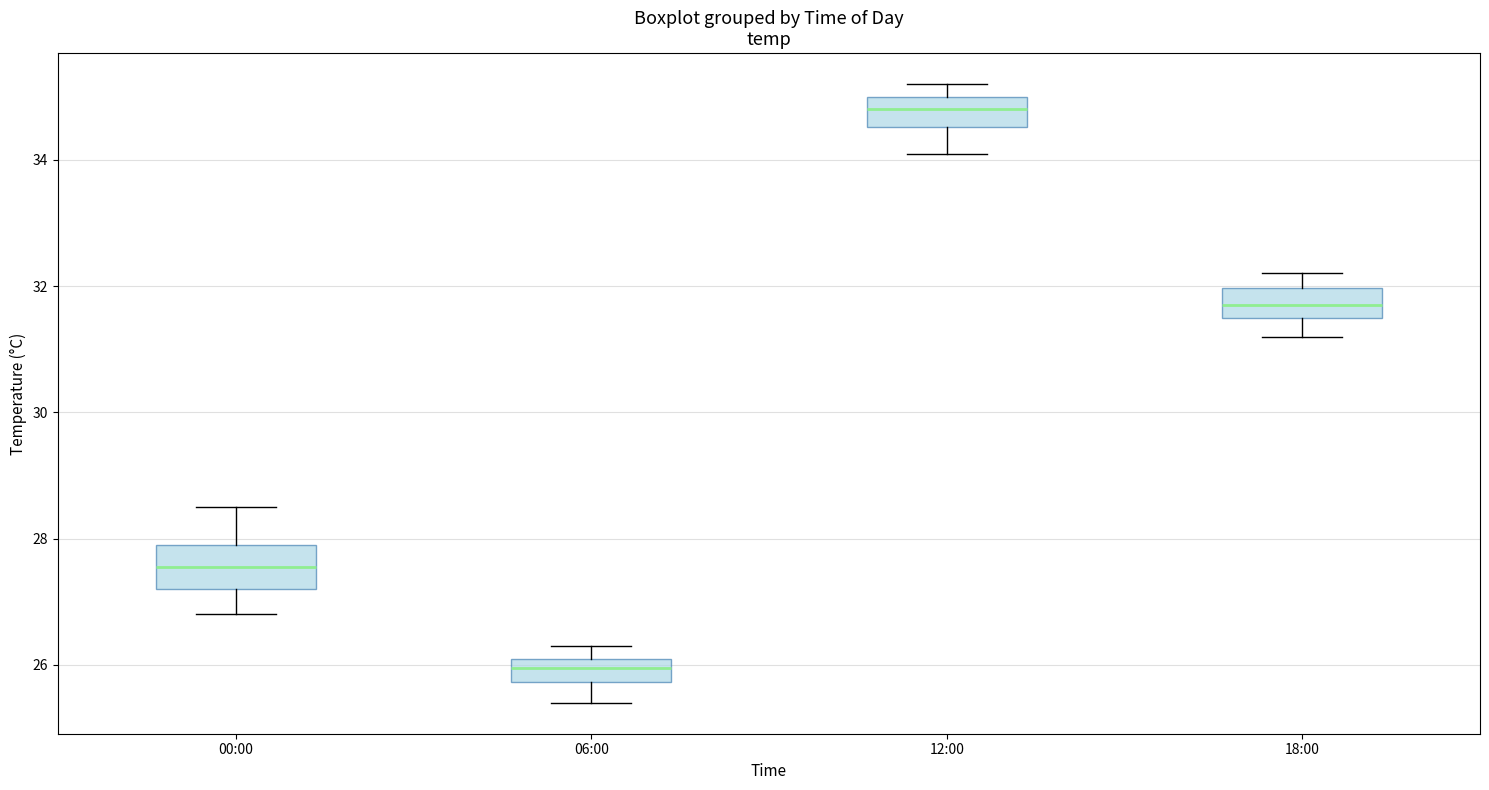

Reading left to right, transcribe this box plot: for each box, give where its median line is, the range the box spans, and where its two whiskers end, as read against the y-axis. The values are not printed on the chart, so give them approximately, as read against the axis.

00:00: median 27.6, box 27.2 to 28.0, whiskers 26.8 to 28.6
06:00: median 26.0, box 25.8 to 26.2, whiskers 25.4 to 26.4
12:00: median 34.8, box 34.6 to 35.0, whiskers 34.2 to 35.2
18:00: median 31.8, box 31.6 to 32.0, whiskers 31.2 to 32.2